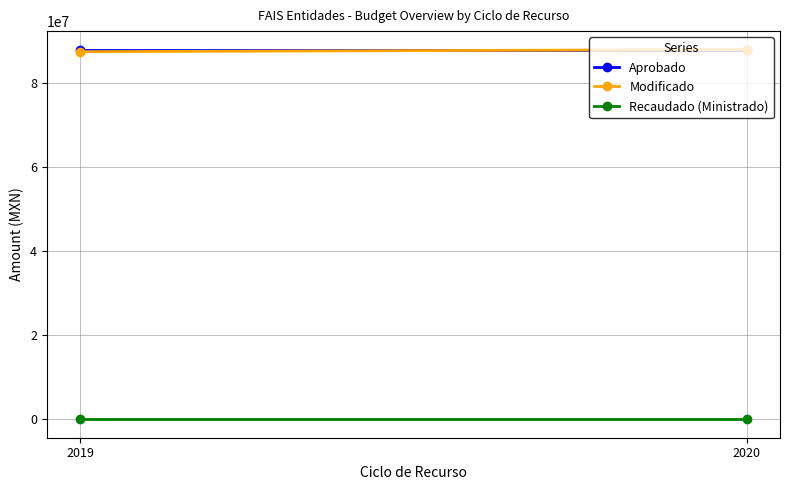

What is the minimum value for Modificado?

87455363